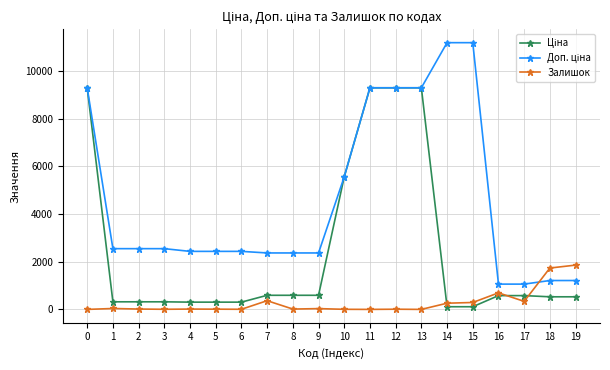

What is the total value across all series at 7?

3323.2